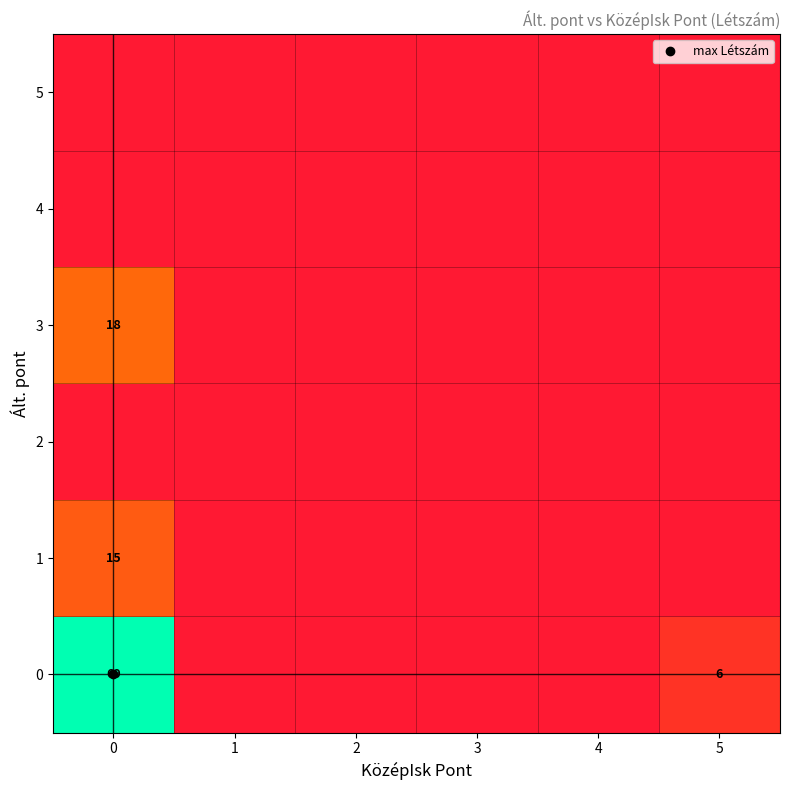

What is the difference between the maximum and minimum values in the 0 series?

69